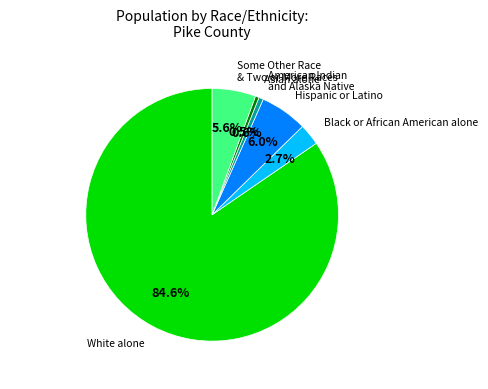

Is there any slice that represents more than half of the pie?

Yes